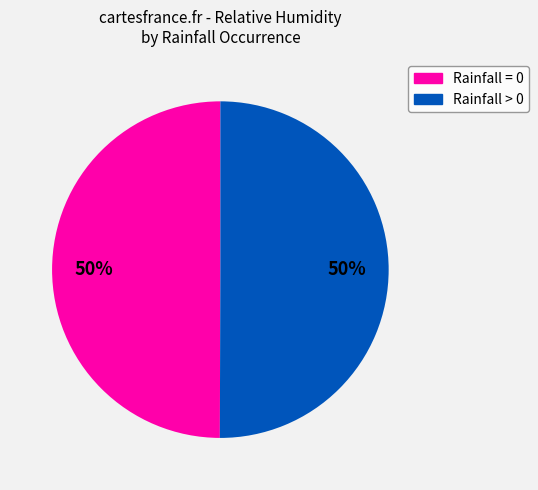

How many slices are in this pie chart?

2